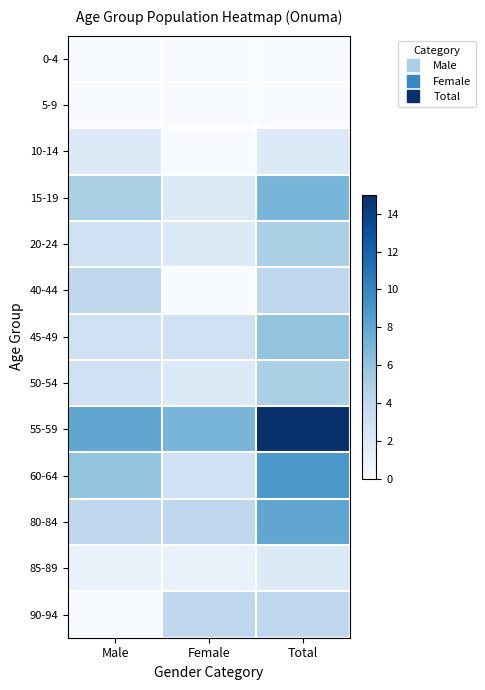

Reading left to right, extract all data points from this chart.

0-4: Male=0	Female=0	Total=0
5-9: Male=0	Female=0	Total=0
10-14: Male=2	Female=0	Total=2
15-19: Male=5	Female=2	Total=7
20-24: Male=3	Female=2	Total=5
40-44: Male=4	Female=0	Total=4
45-49: Male=3	Female=3	Total=6
50-54: Male=3	Female=2	Total=5
55-59: Male=8	Female=7	Total=15
60-64: Male=6	Female=3	Total=9
80-84: Male=4	Female=4	Total=8
85-89: Male=1	Female=1	Total=2
90-94: Male=0	Female=4	Total=4